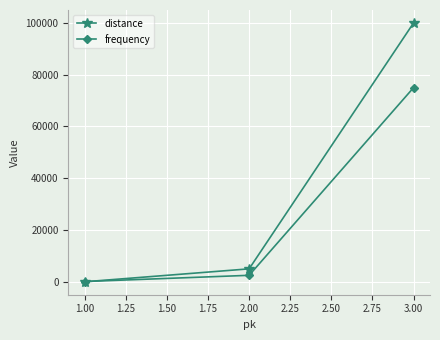

Reading left to right, transcribe all the data shown in this chart.

distance: 1	5000	100000
frequency: 100	2500	75000